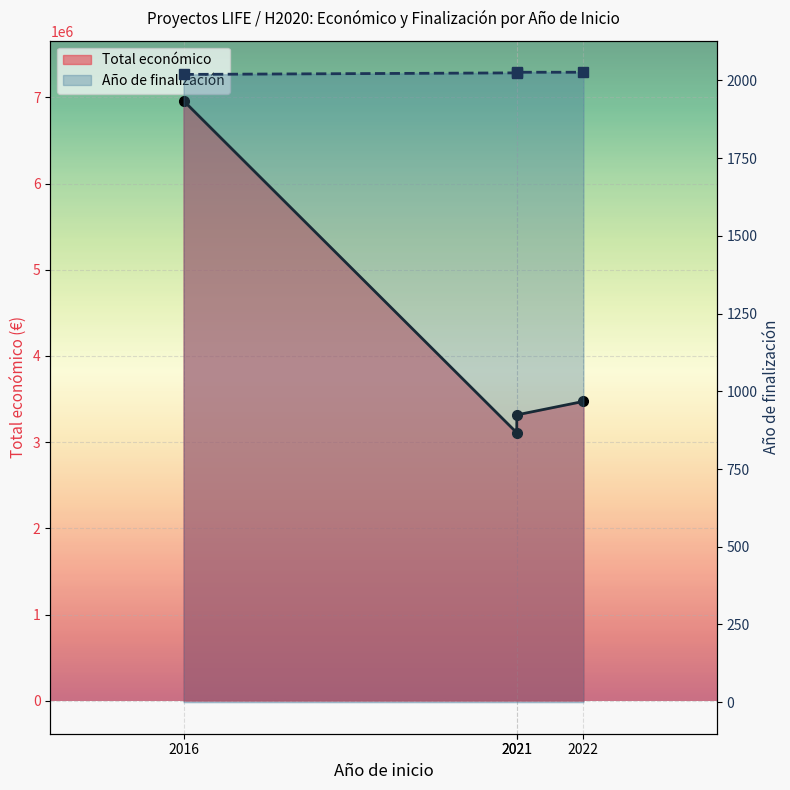

What is the sum of the Año de finalización (line) values at 2016 and 2021?

4045